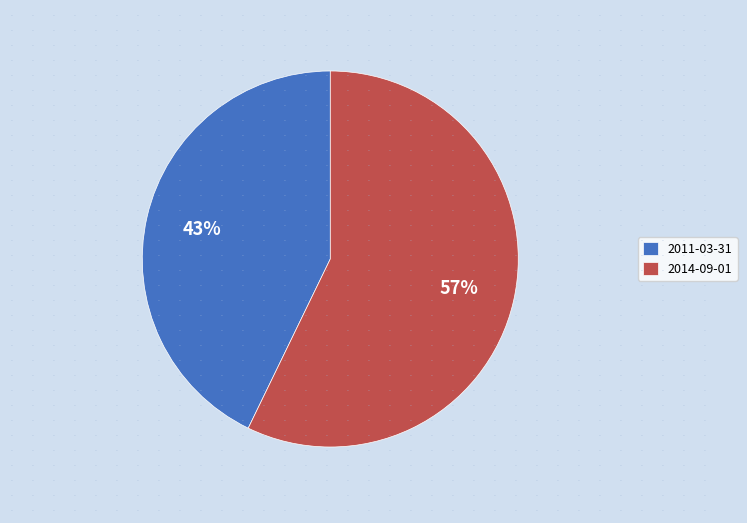

To the nearest percent, what is the difference between the 2011-03-31 and 2014-09-01 slice percentages?

14%